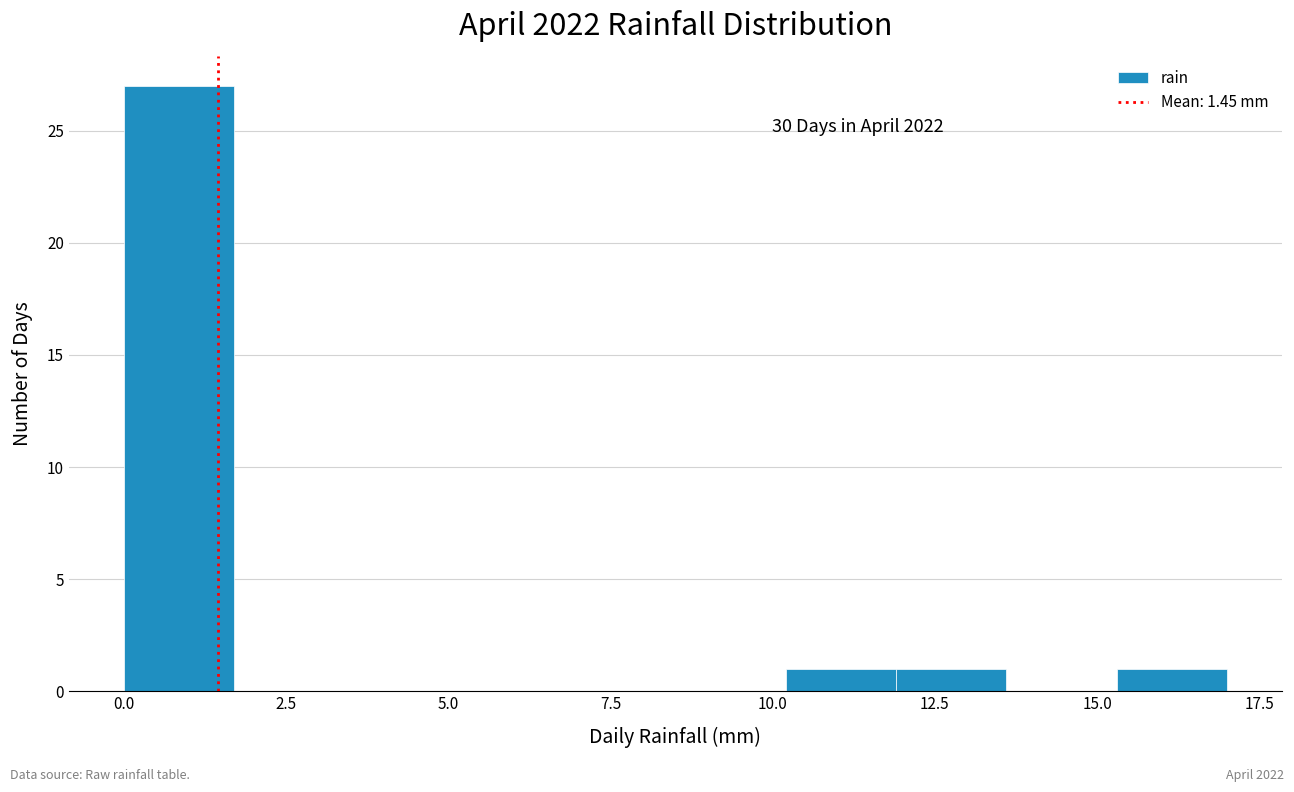

Read against the x-axis, roughly where is the centre of the tallest bar?

1.0